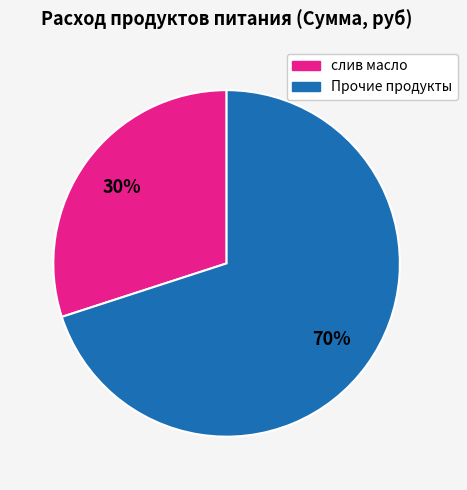

Count the number of slices in the pie.

2